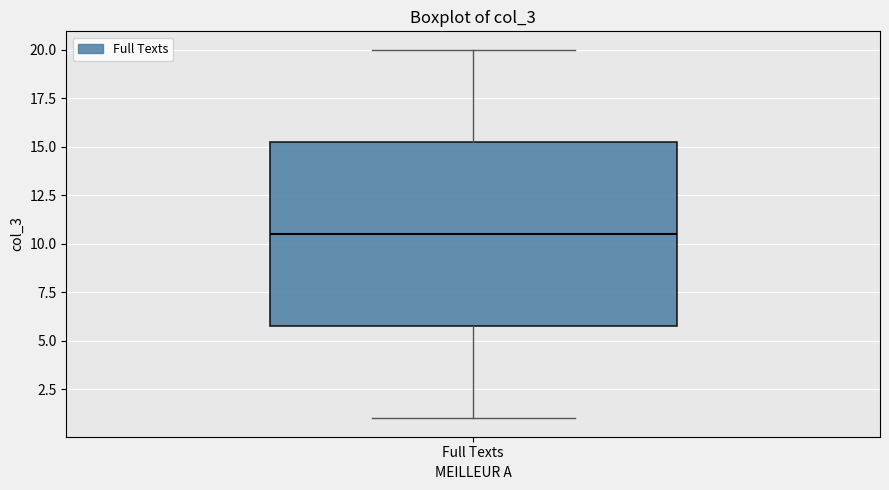

Transcribe this box plot: give where the median line is, the range the box spans, and where the two whiskers end, as read against the y-axis. The values are not printed on the chart, so give them approximately, as read against the axis.

median 10.5, box 6.0 to 15.5, whiskers 1.0 to 20.0